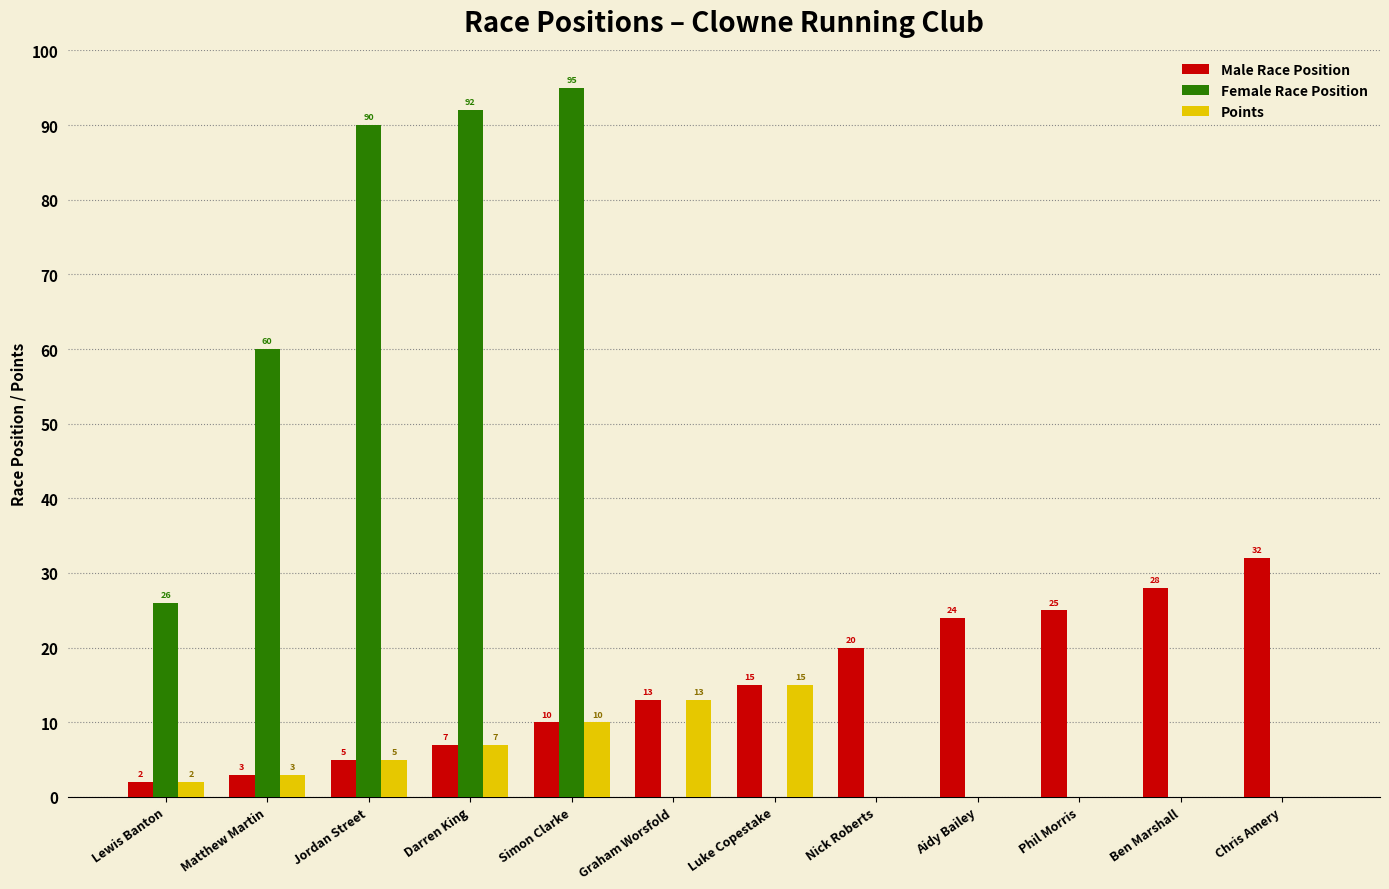

What value does the Male Race Position series have at Chris Amery, to the nearest 10?

30